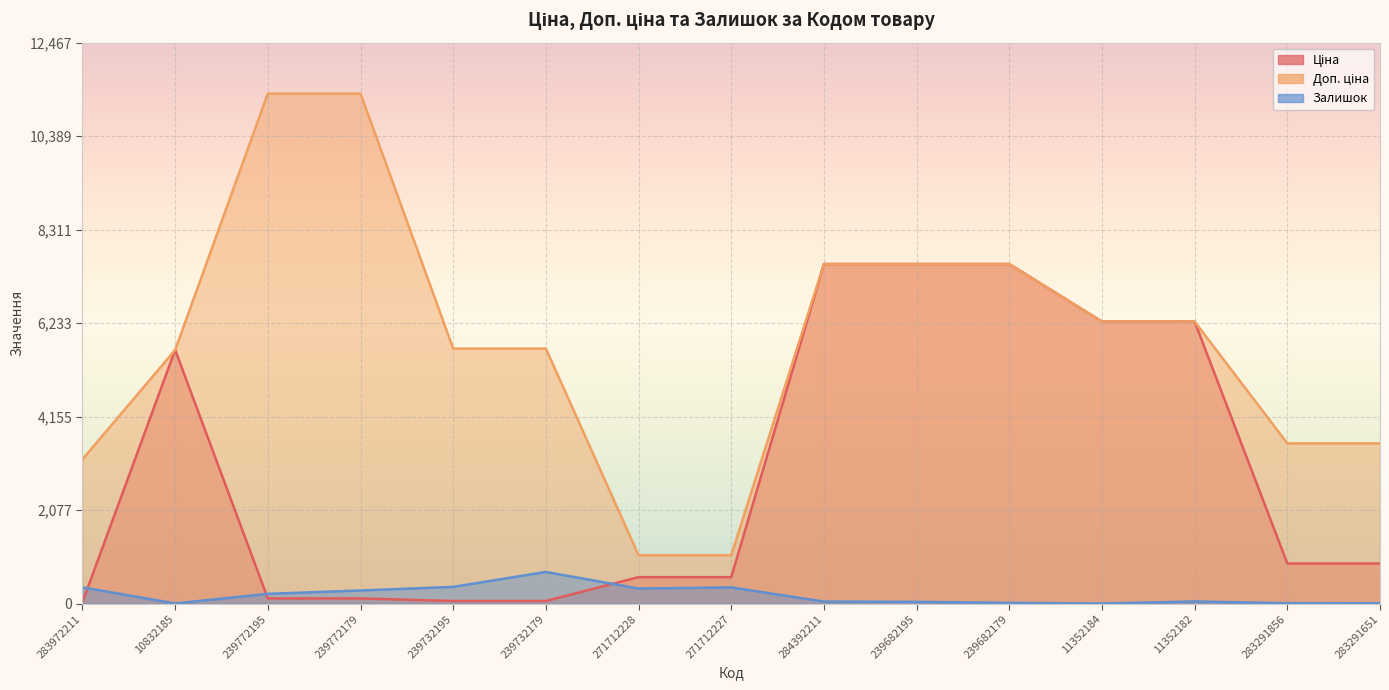

At which label does Залишок reach its minimum?

11352184